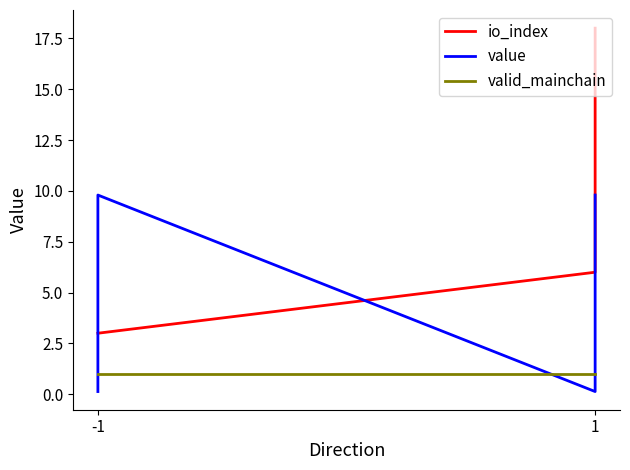

Reading left to right, list all the values displayed in this chart.

io_index: 3.0	3.0	6.0	18.0
value: 0.1	9.8	0.1	9.8
valid_mainchain: 1.0	1.0	1.0	1.0